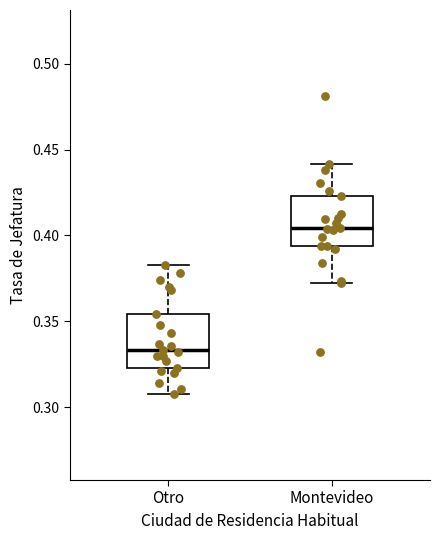

Reading left to right, read every box against the y-axis: the position of its median line, the range the box covers, and the ends of its whiskers. The values are not printed on the chart, so give them approximately, as read against the axis.

Otro: median 0.335, box 0.325 to 0.355, whiskers 0.305 to 0.385
Montevideo: median 0.405, box 0.395 to 0.425, whiskers 0.370 to 0.440